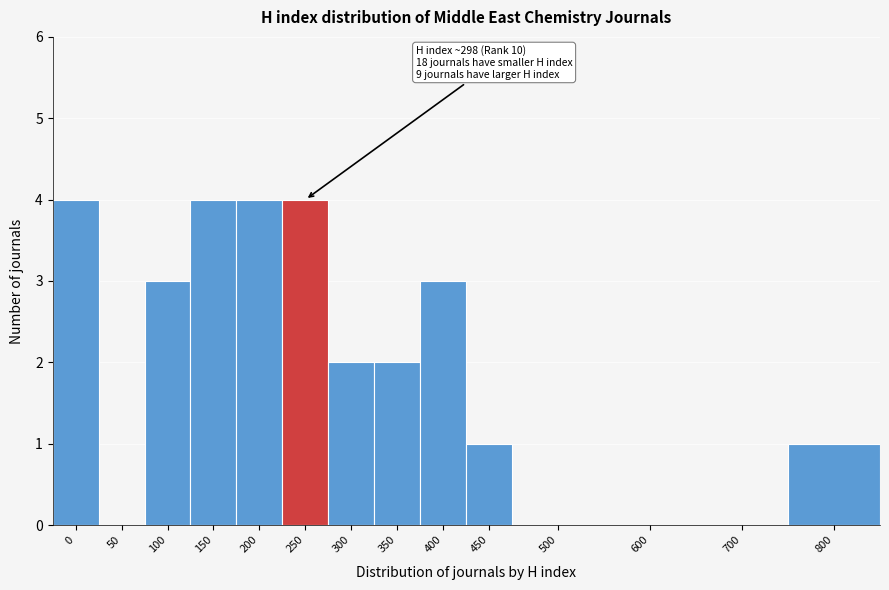

Reading right to left, extract all data points from this chart.

800=1	700=0	600=0	500=0	450=1	400=3	350=2	300=2	250=4	200=4	150=4	100=3	50=0	0=4